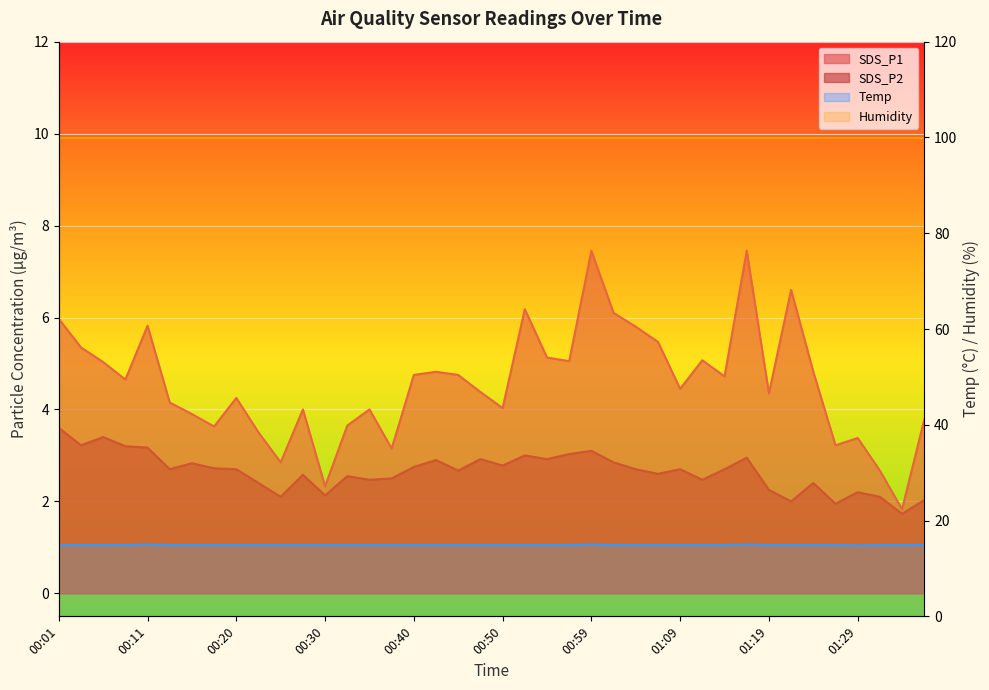

What is the difference between the highest and lowest values at 00:11?

11.8